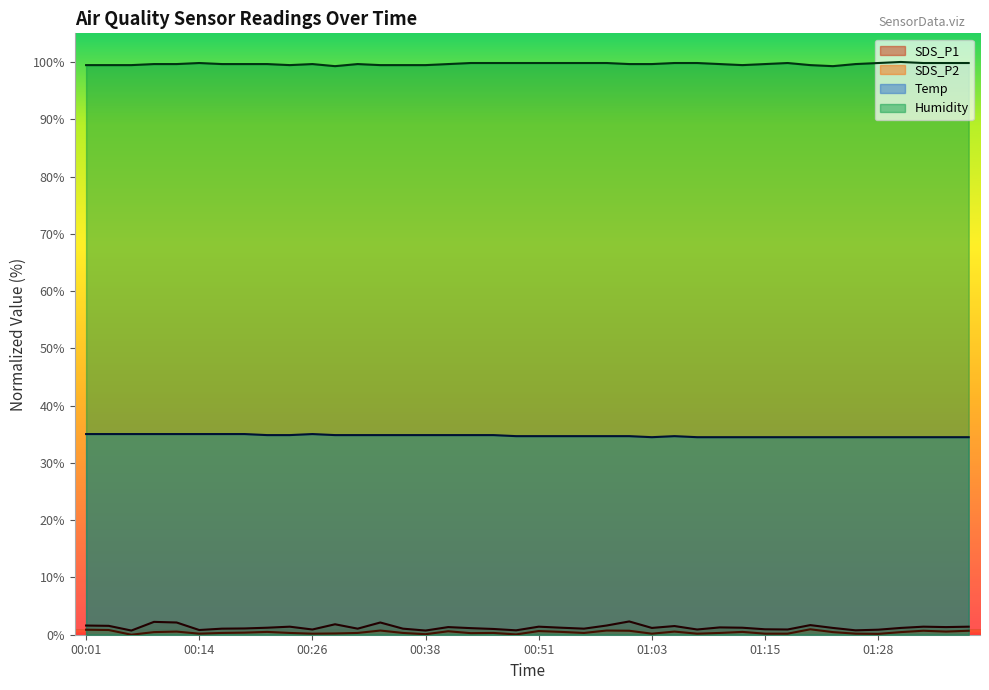

True or false: SDS_P1 and SDS_P2 intersect in this chart.

False